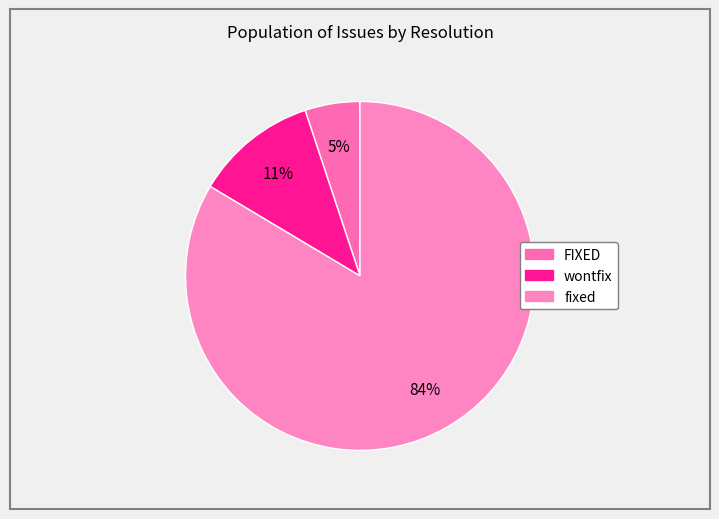

To the nearest percent, what is the average slice percentage?

33%